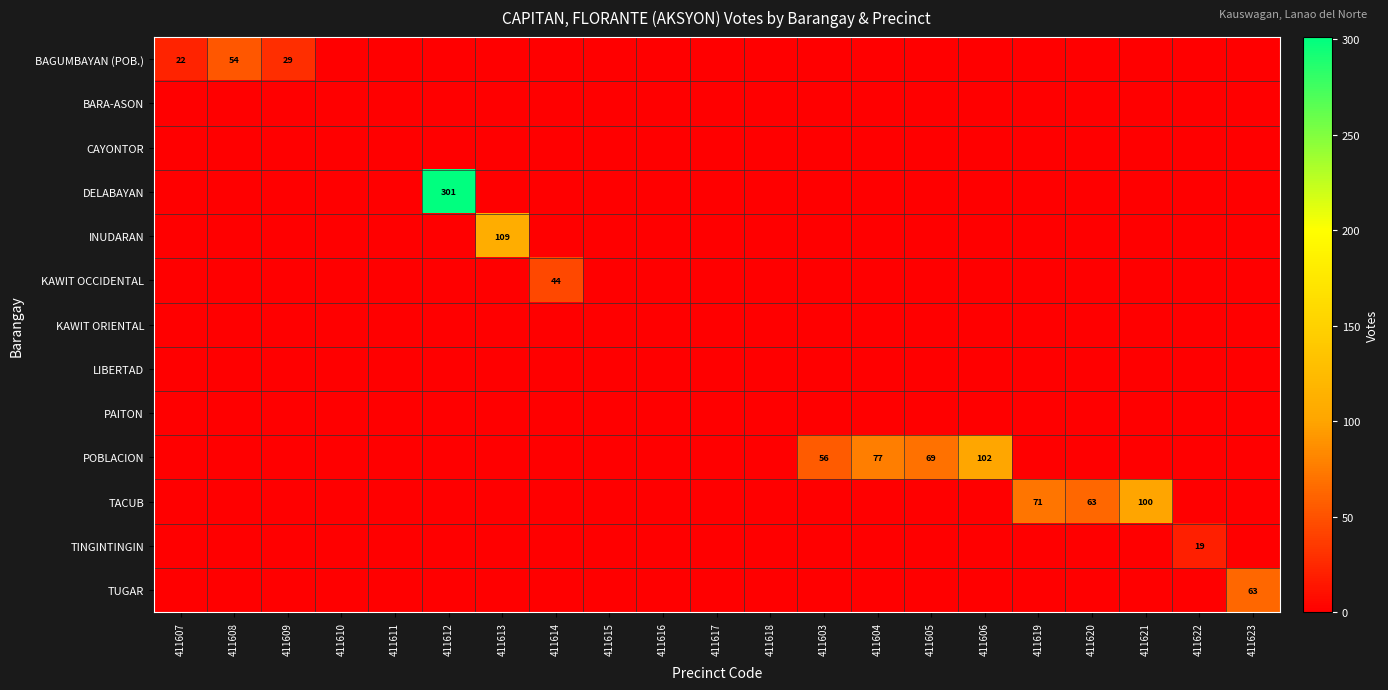

List the labels in order of PAITON value, smallest first.

411607, 411608, 411609, 411610, 411611, 411612, 411613, 411614, 411615, 411616, 411617, 411618, 411603, 411604, 411605, 411606, 411619, 411620, 411621, 411622, 411623